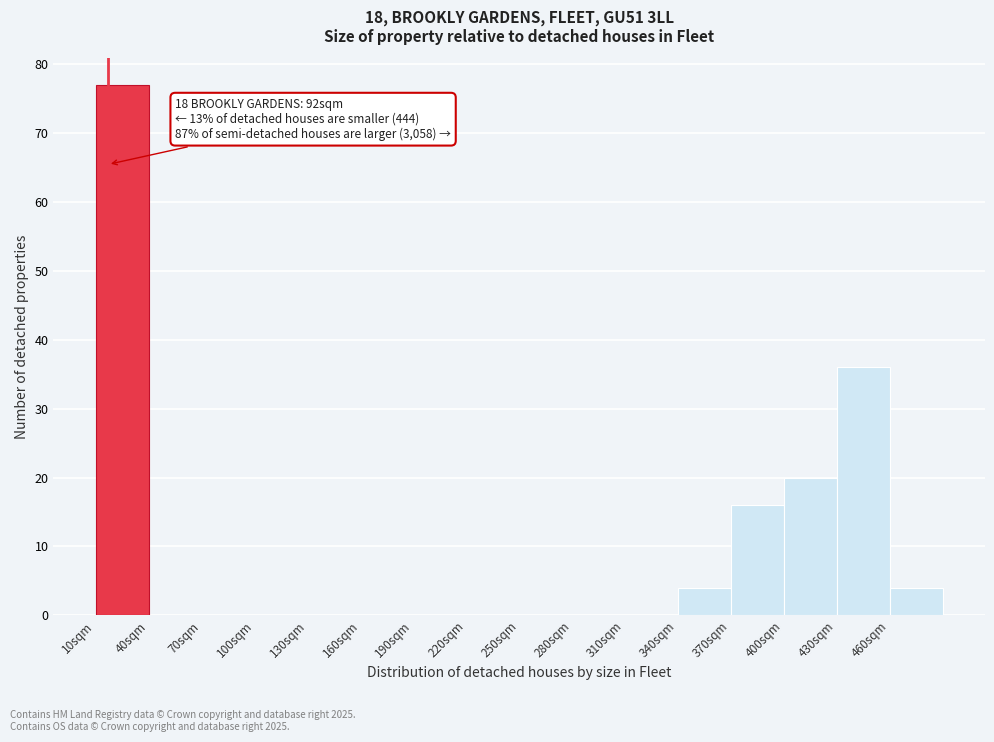

Over which range of the x-axis is the bar tallest?

10 to 40